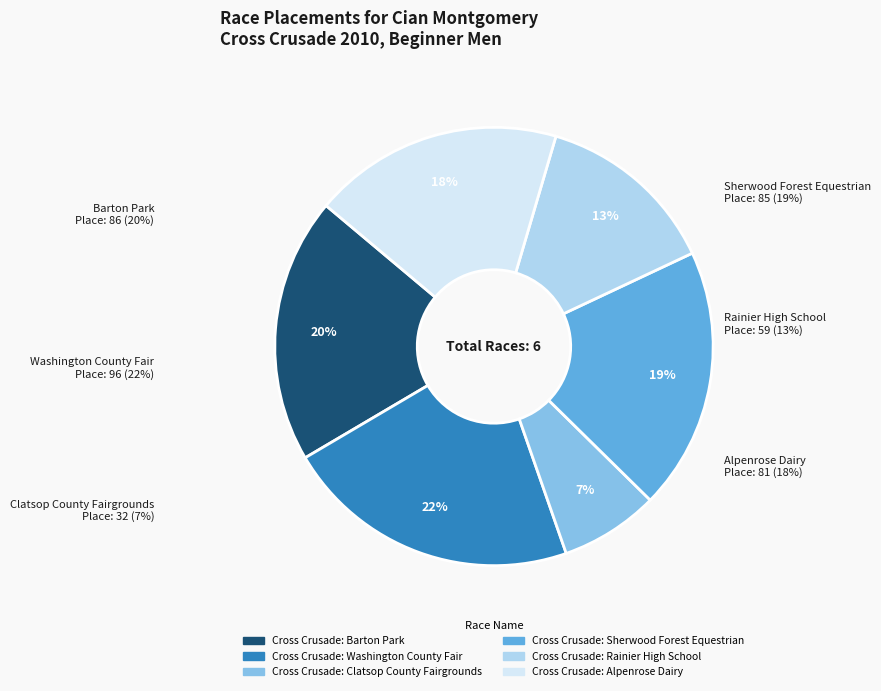

Is Cross Crusade: Barton Park the majority of the pie?

No